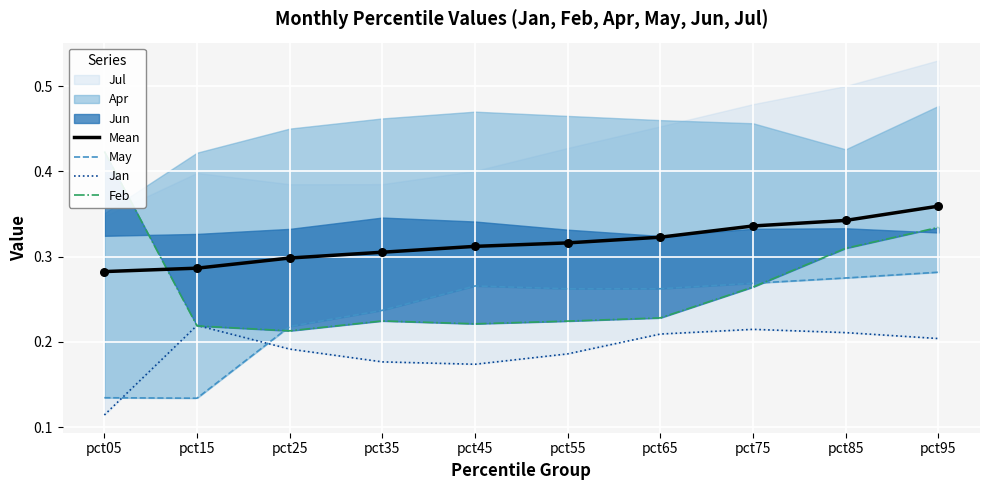

Which series has the largest Y range (max minus min)?

Feb